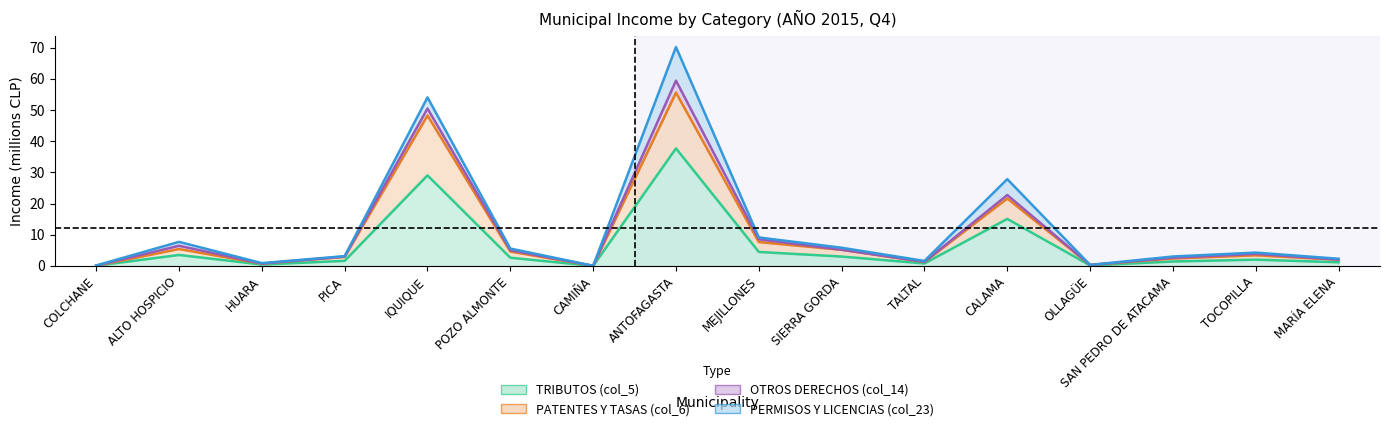

What is the sum of all PATENTES Y TASAS (col_6) values?

161.4